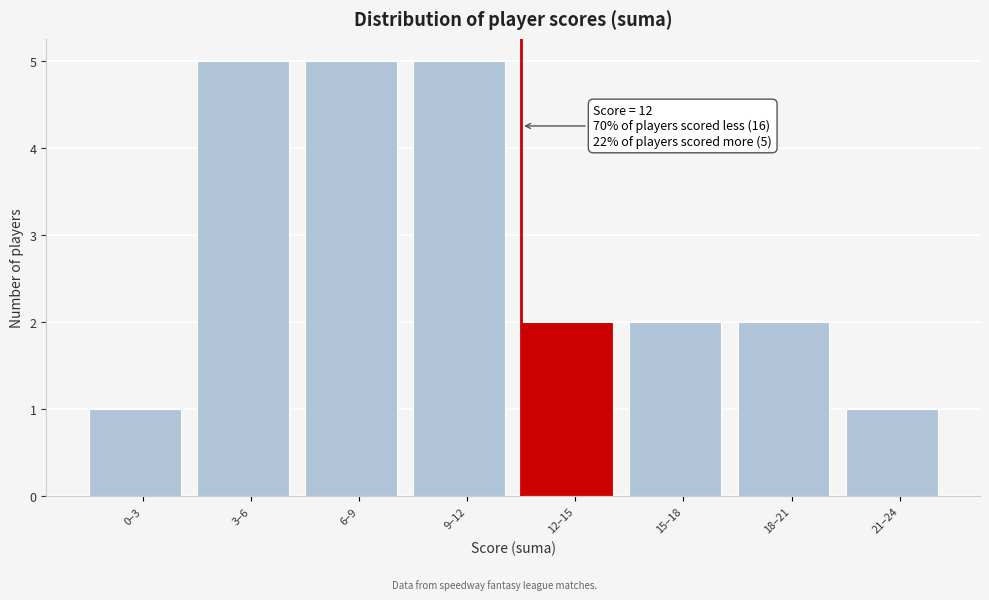

Reading left to right, transcribe all the data shown in this chart.

0–3=1	3–6=5	6–9=5	9–12=5	12–15=2	15–18=2	18–21=2	21–24=1